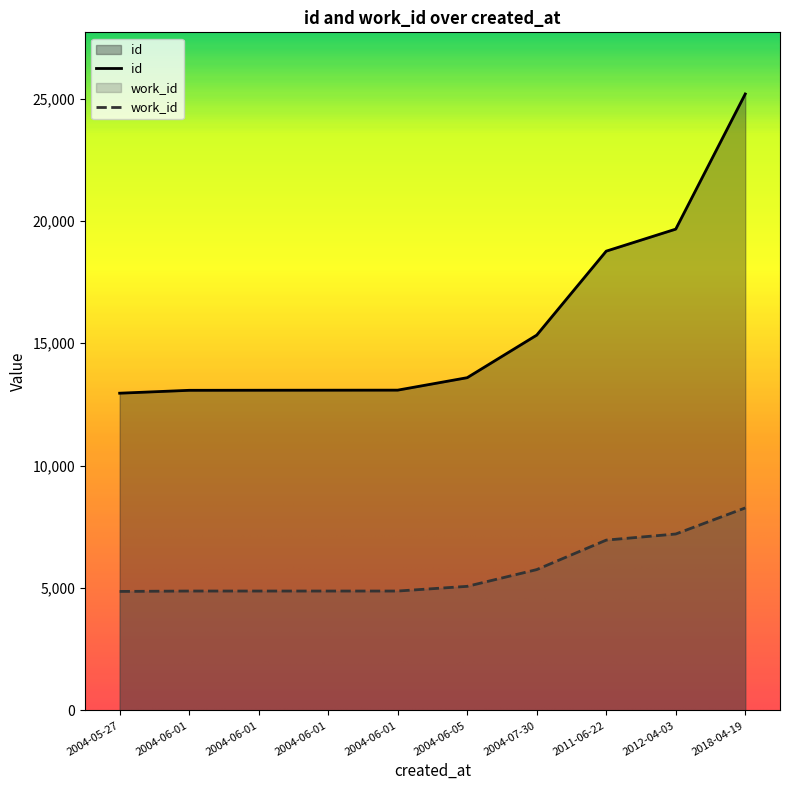

What is the minimum value shown in the chart?

4862